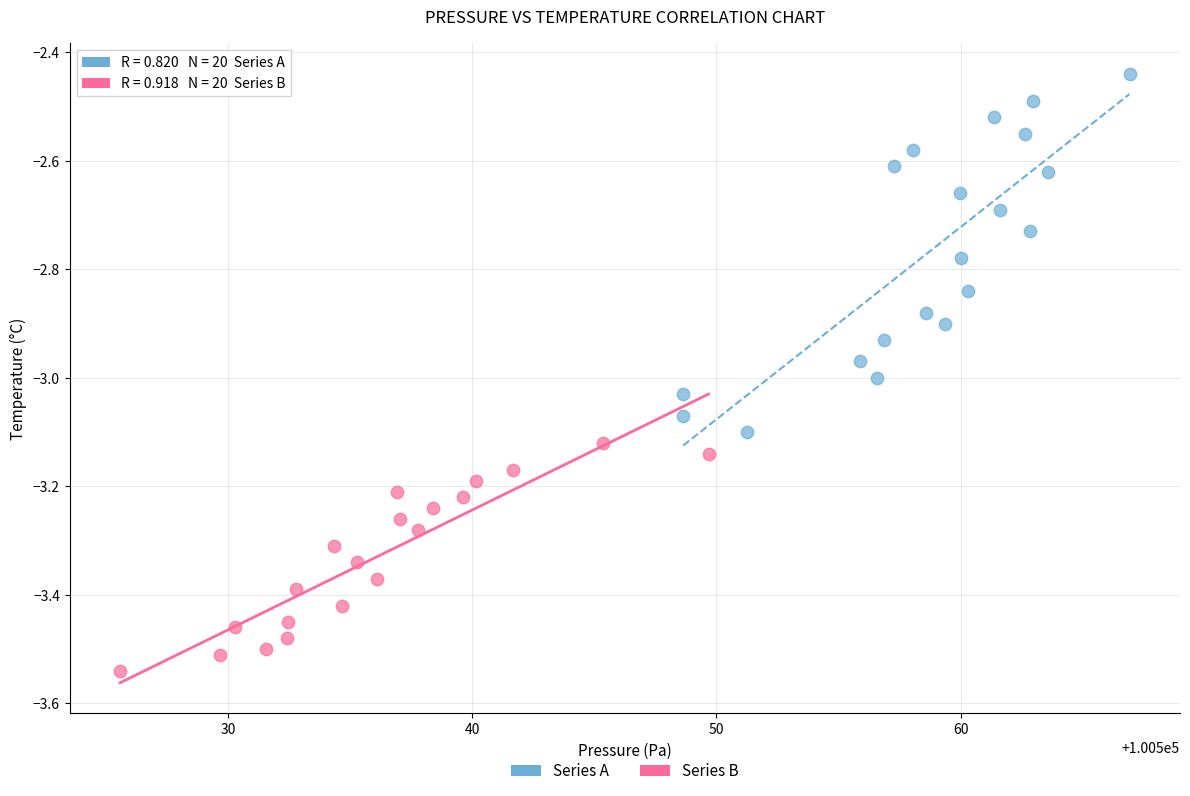

Which series contains the highest Y value?

Series A